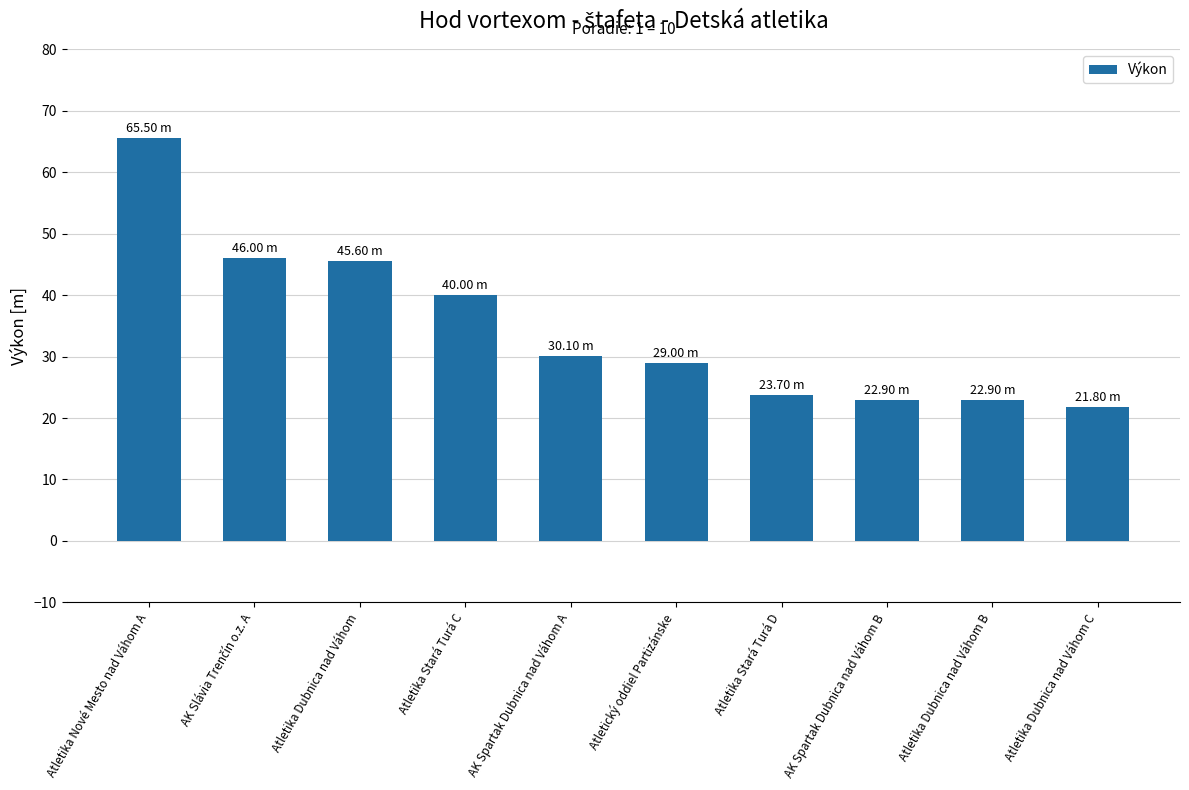

Reading left to right, what are all the values shown in this chart?

65.5	46.0	45.6	40.0	30.1	29.0	23.7	22.9	22.9	21.8